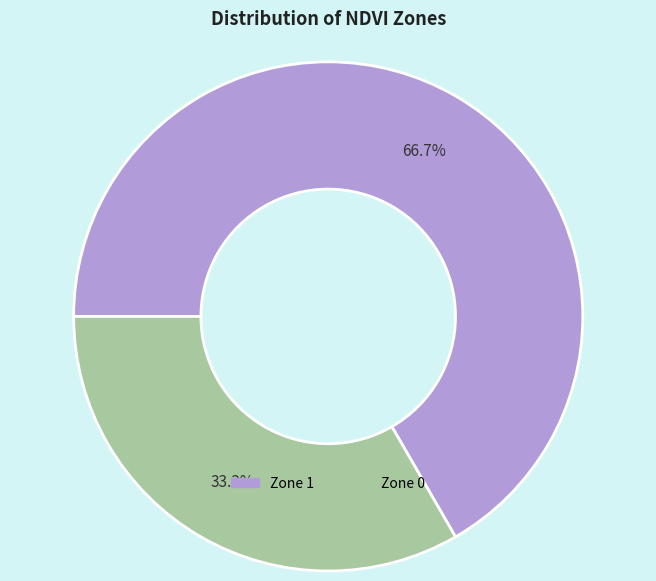

To the nearest percent, what portion does Zone 0 represent?

33%